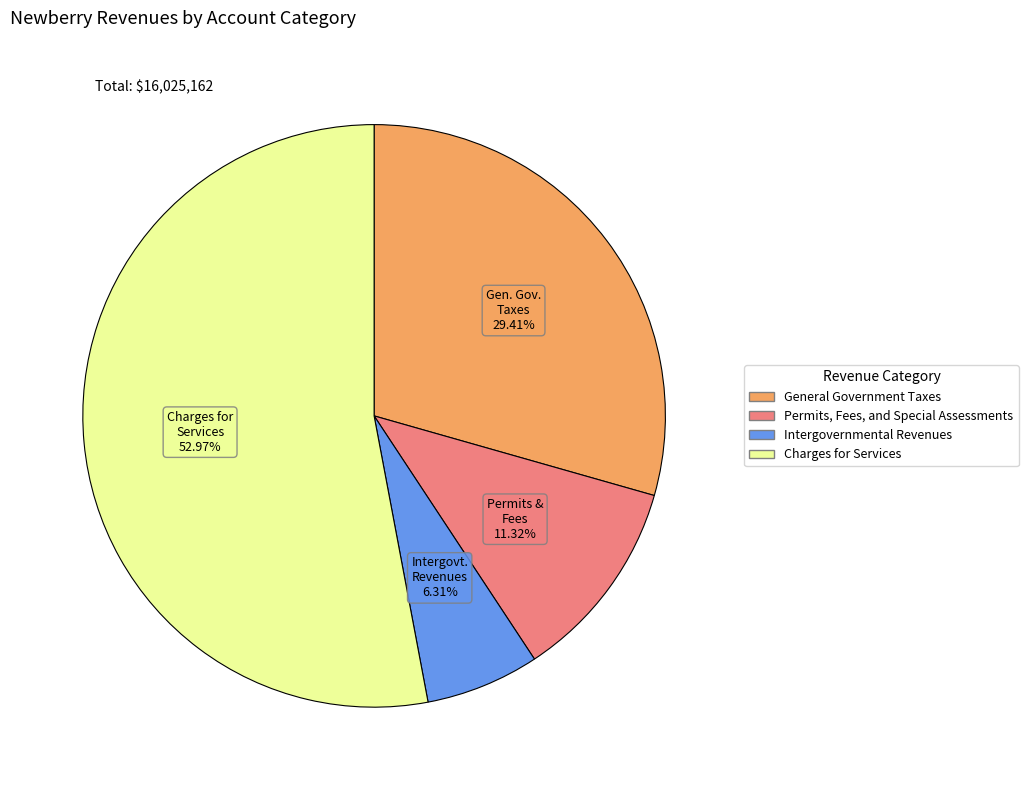

Is there any slice that represents more than half of the pie?

Yes